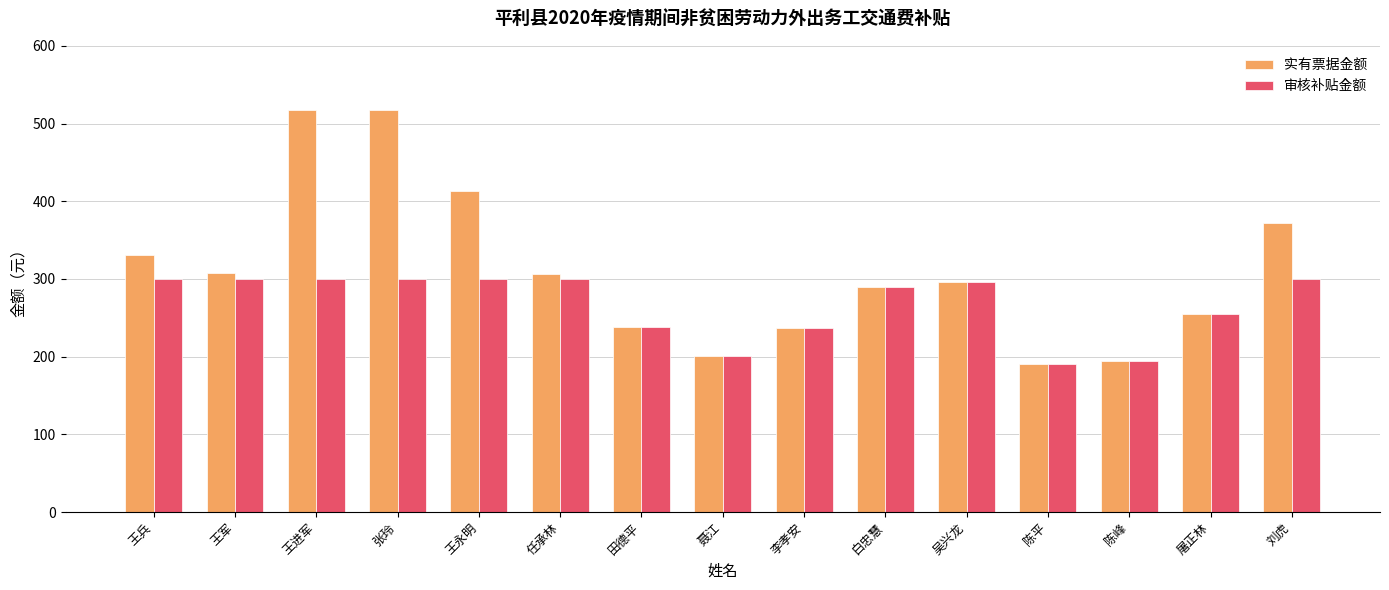

What is the greatest value displayed?

518.0